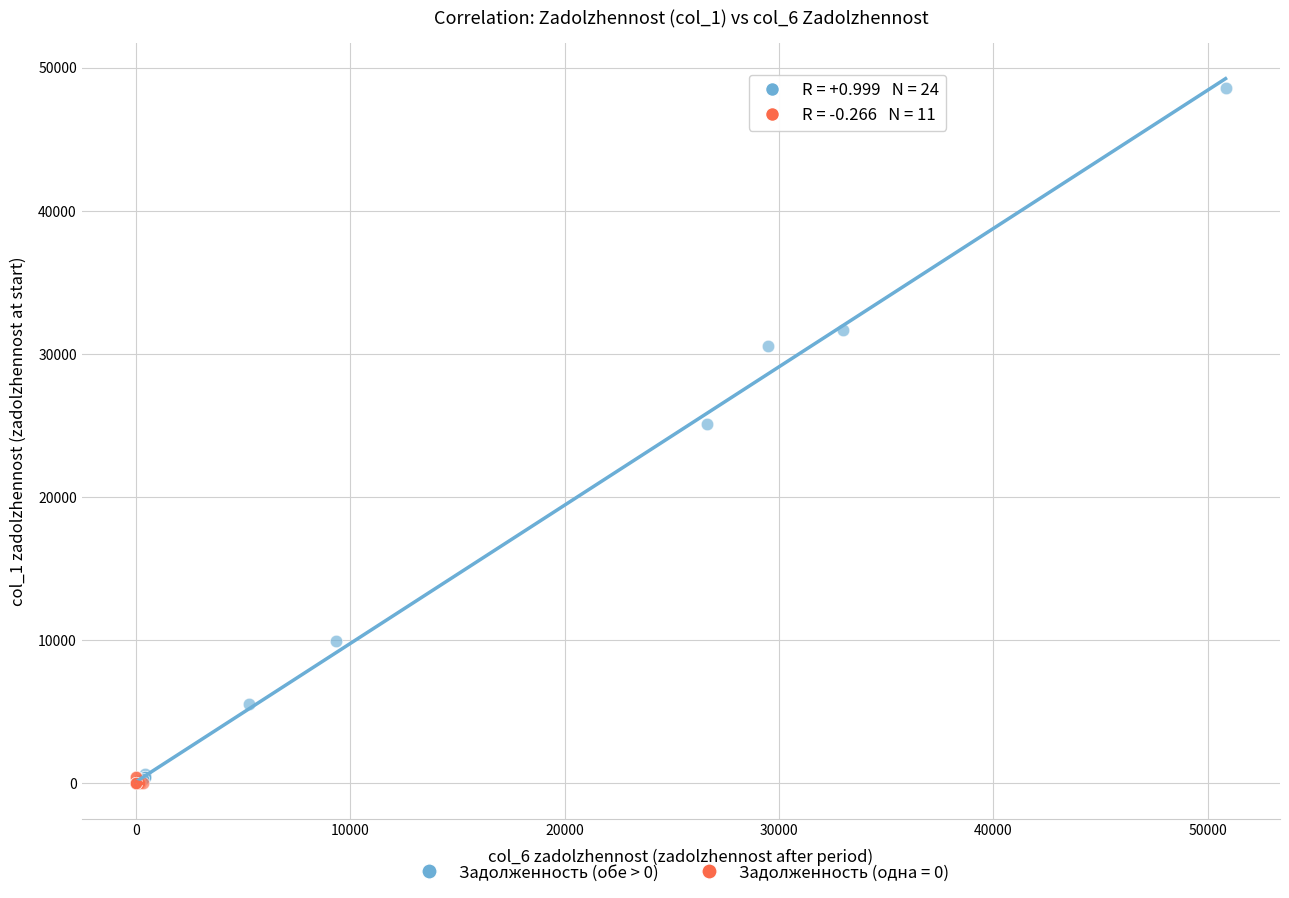

Which series reaches the maximum Y coordinate?

Задолженность (обе > 0)